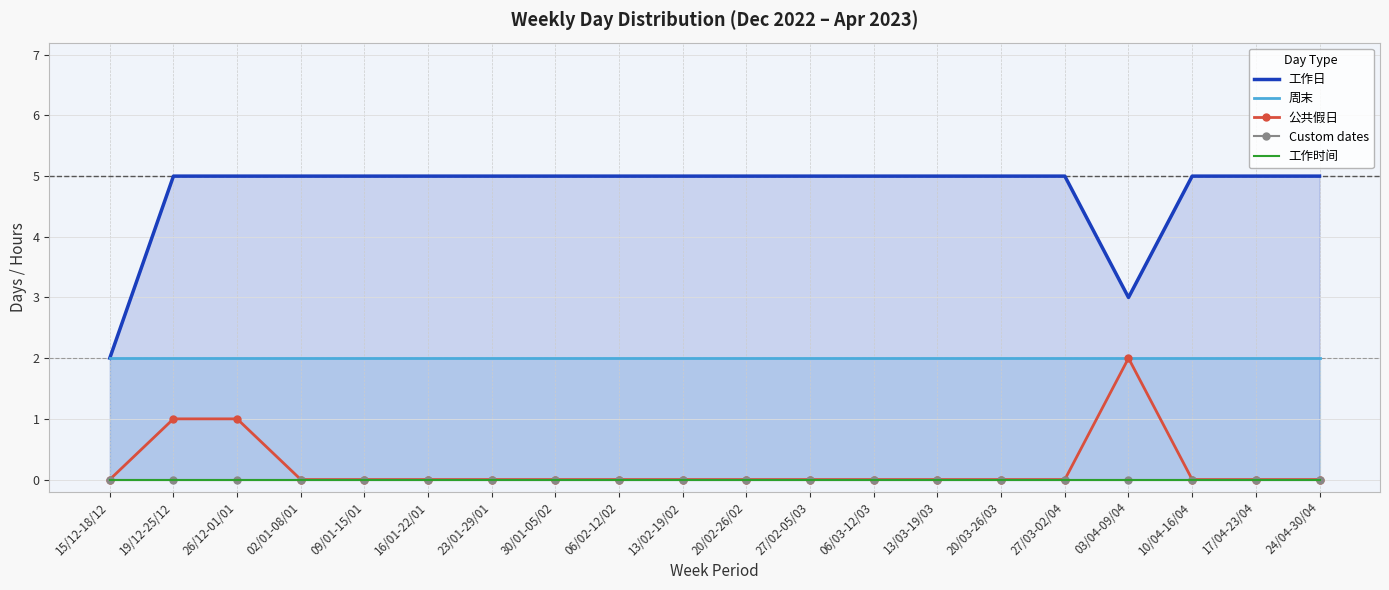

At which category is the sum across all series the highest?

19/12-25/12